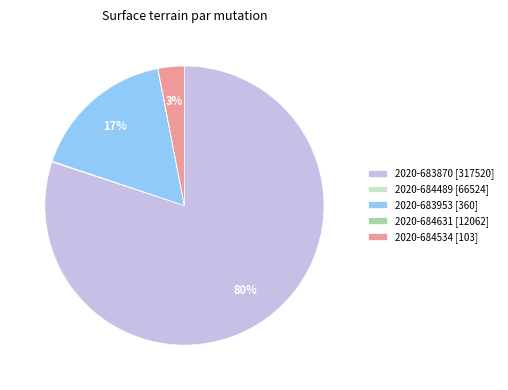

Which has a higher value, 2020-683953 [360] or 2020-683870 [317520]?

2020-683870 [317520]